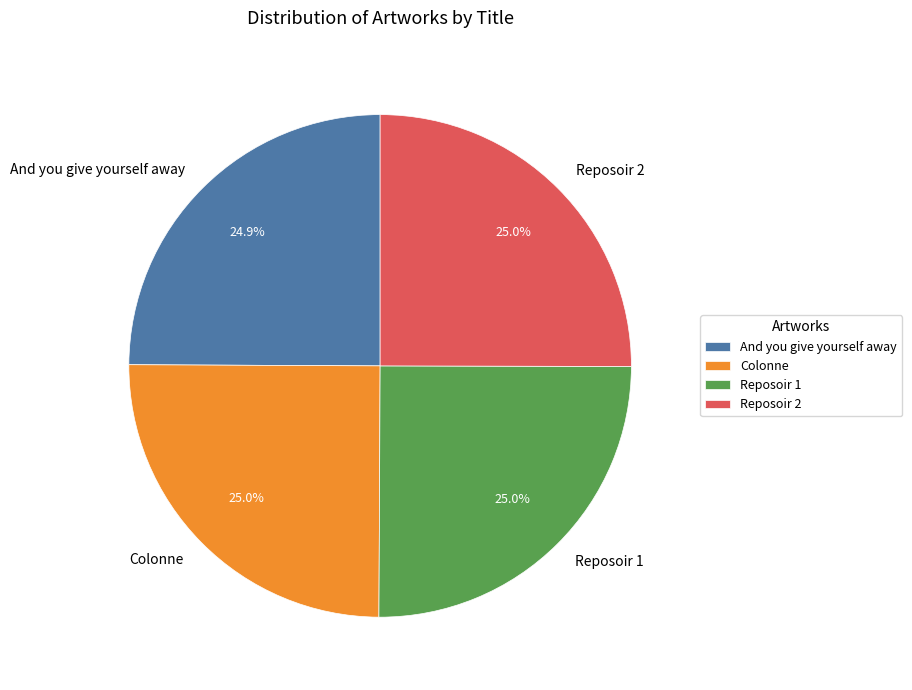

What percentage is NOT represented by Colonne?

75.0%